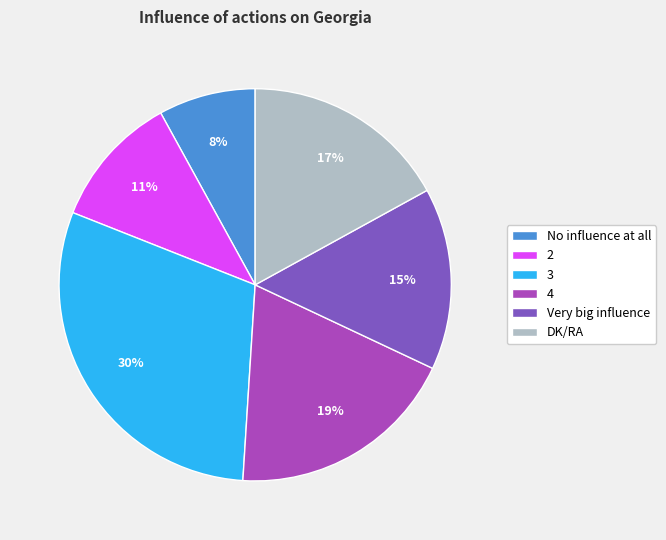

To the nearest percent, what is the average slice percentage?

17%